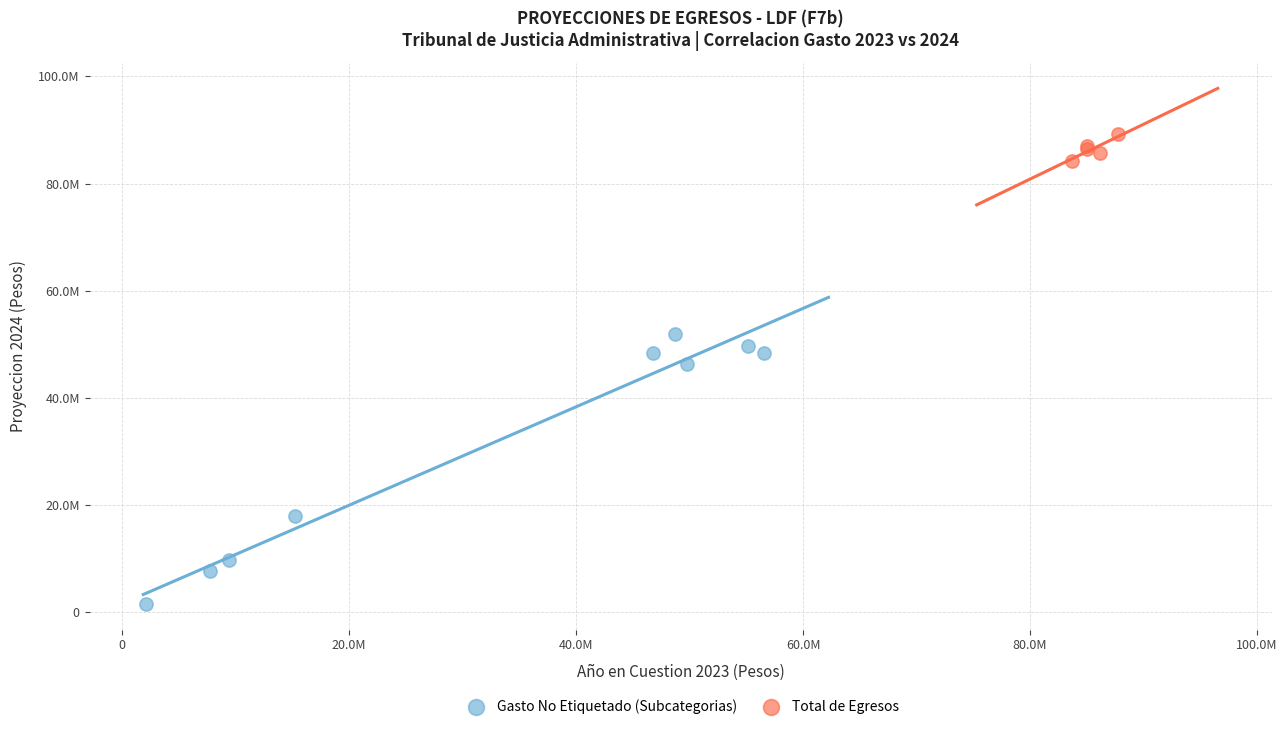

Which series reaches the minimum Y coordinate?

Gasto No Etiquetado (Subcategorias)